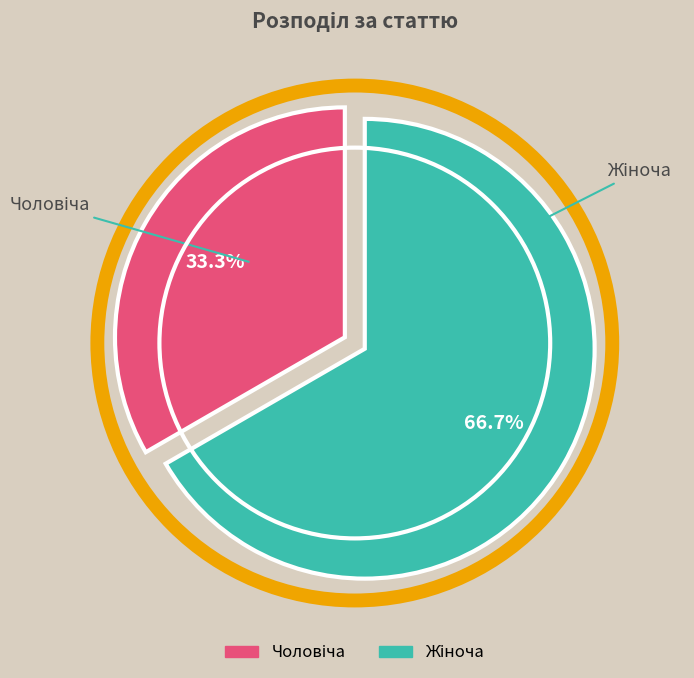

Is there a majority slice in this chart?

Yes